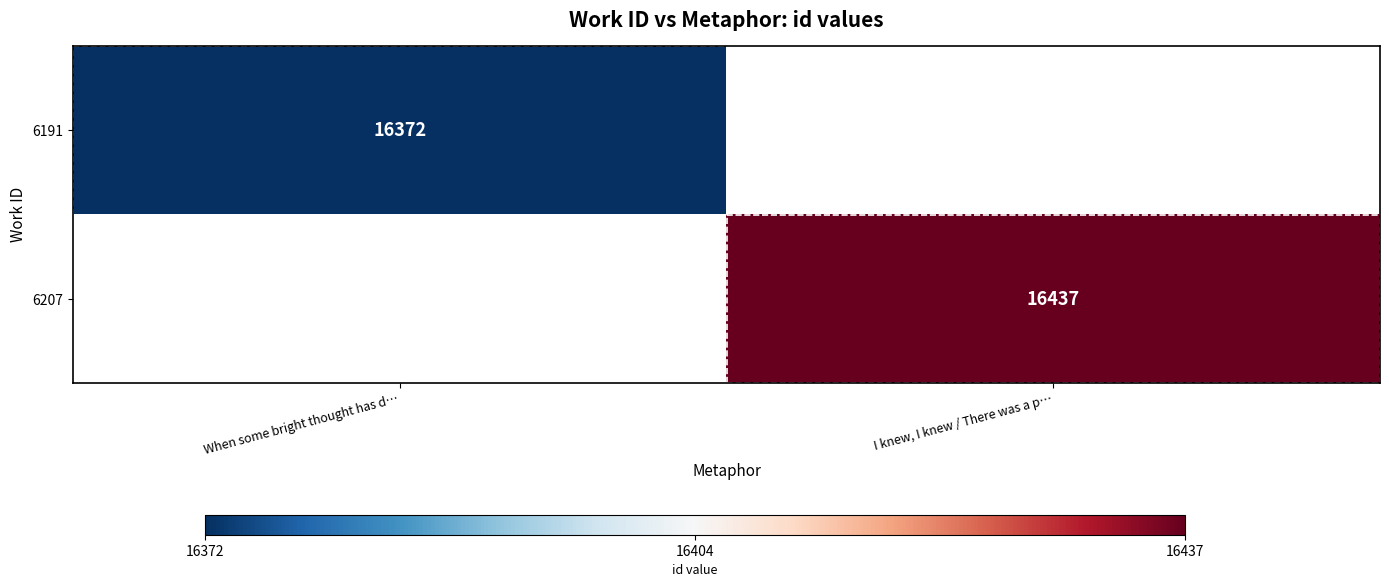

What is the smallest value displayed?

16372.0